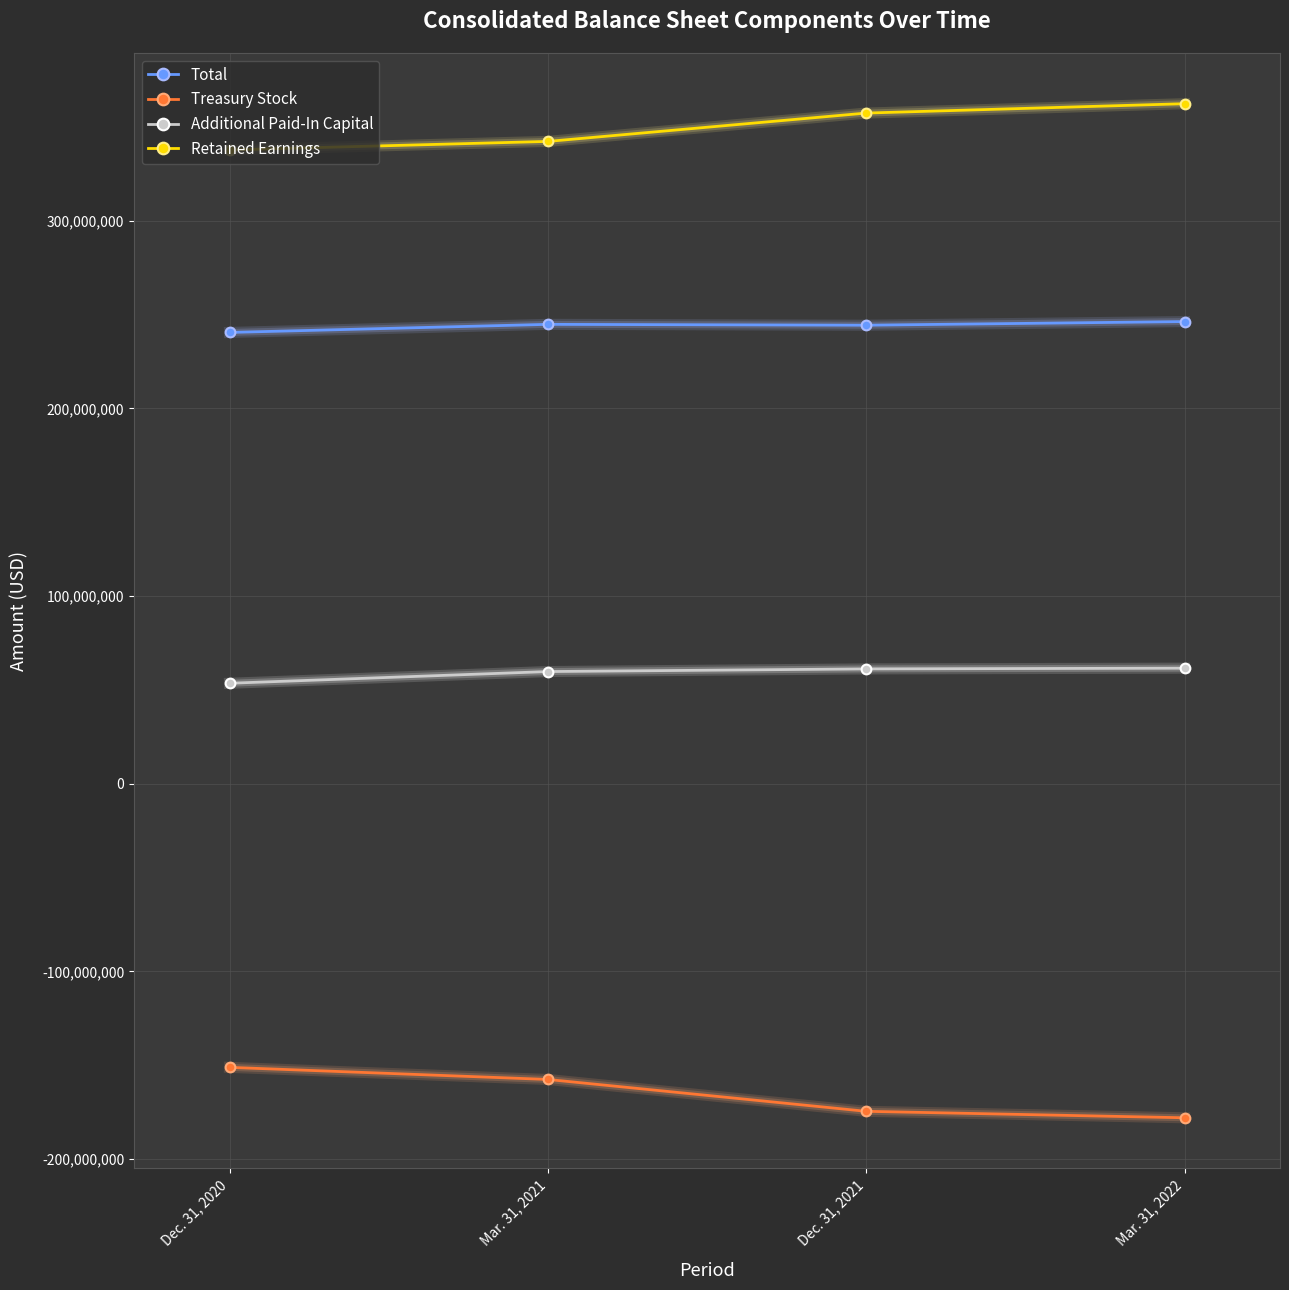

What is the difference between the maximum and minimum values in the Treasury Stock series?

26858000